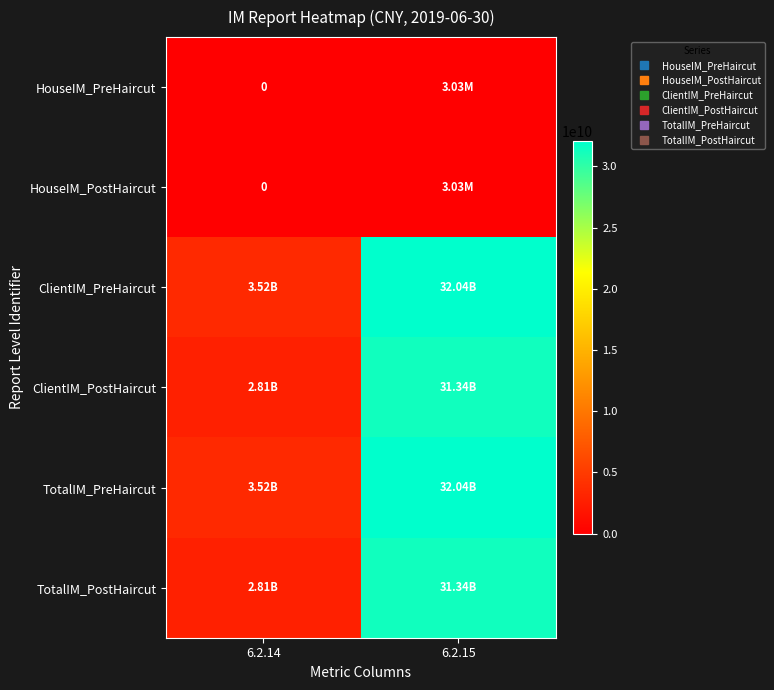

What is the difference between the HouseIM_PreHaircut values at 6.2.15 and 6.2.14?

3026083.2